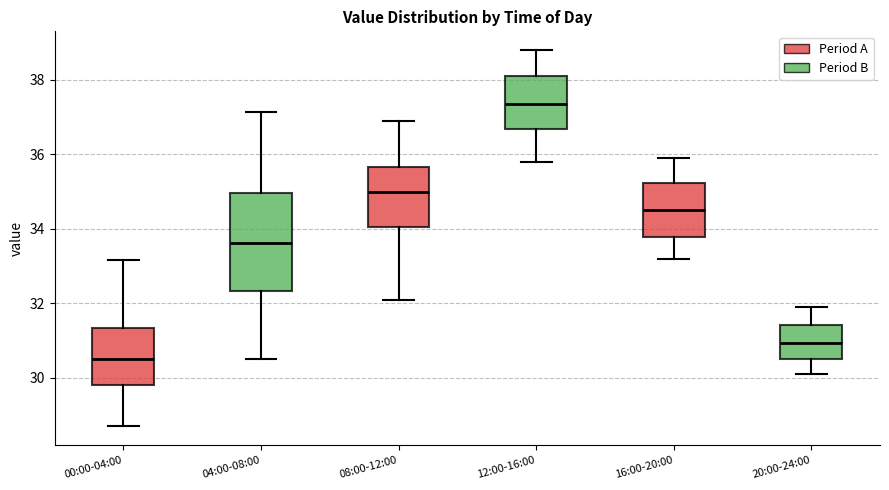

Reading left to right, read every box against the y-axis: the position of its median line, the range the box covers, and the ends of its whiskers. The values are not printed on the chart, so give them approximately, as read against the axis.

00:00-04:00: median 30.6, box 29.8 to 31.4, whiskers 28.8 to 33.2
04:00-08:00: median 33.6, box 32.4 to 35.0, whiskers 30.6 to 37.2
08:00-12:00: median 35.0, box 34.0 to 35.6, whiskers 32.2 to 37.0
12:00-16:00: median 37.4, box 36.6 to 38.2, whiskers 35.8 to 38.8
16:00-20:00: median 34.6, box 33.8 to 35.2, whiskers 33.2 to 36.0
20:00-24:00: median 31.0, box 30.6 to 31.4, whiskers 30.2 to 32.0